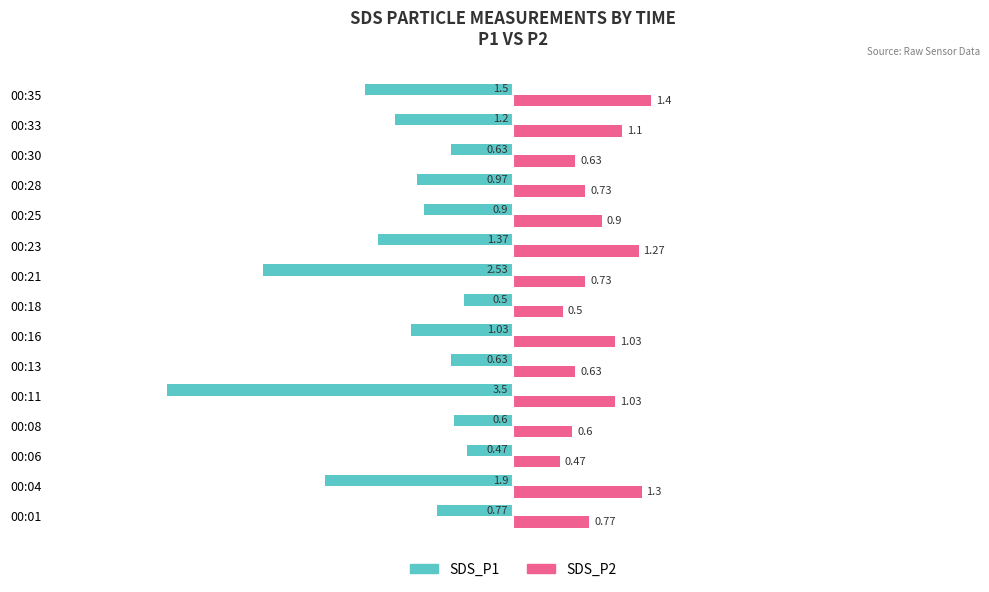

Is the value of SDS_P2 at 00:04 greater than the value of SDS_P1 at 00:06?

Yes